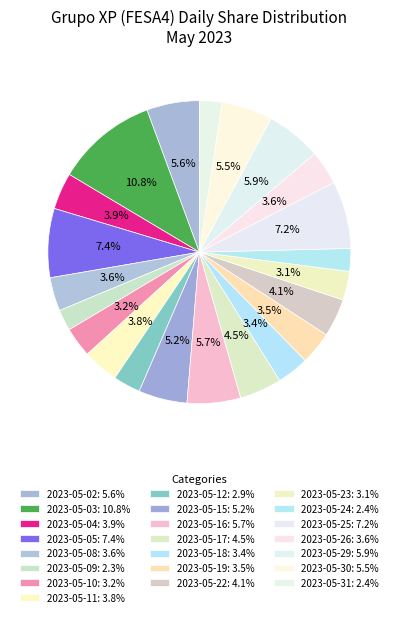

To the nearest percent, what is the difference between the largest and smallest slice percentages?

9%